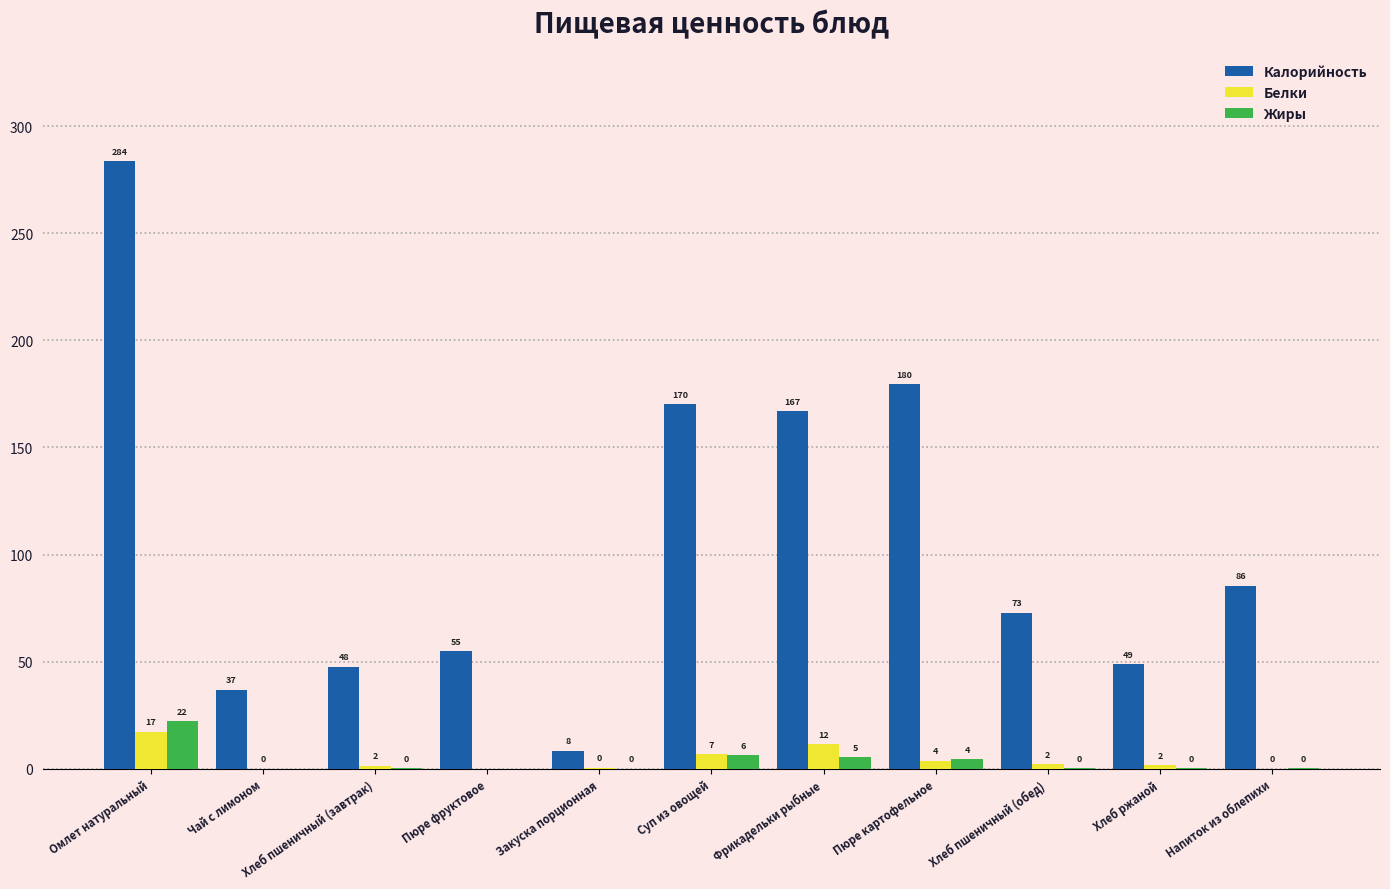

Between Чай с лимоном and Хлеб пшеничный (обед), which series saw the biggest shift?

Калорийность